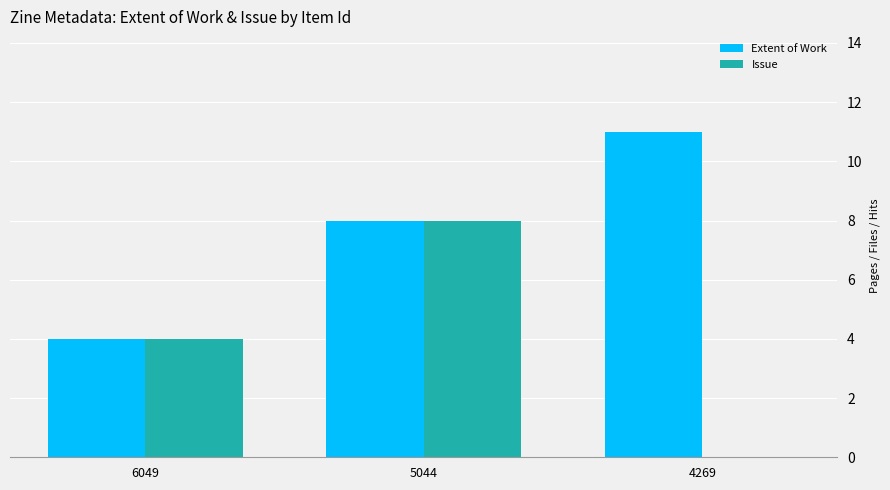

What is the sum of all Issue values?

12